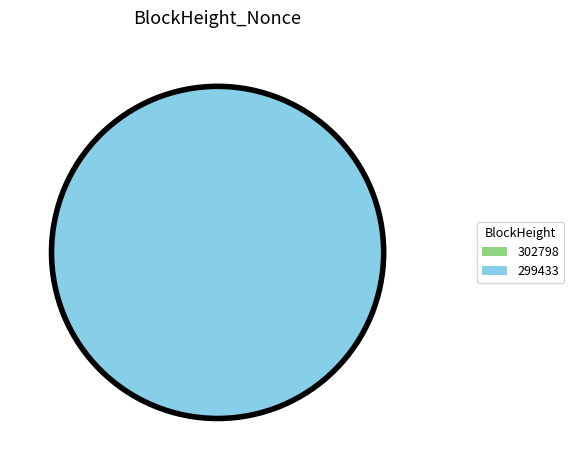

Which category has the biggest portion of the pie?

299433